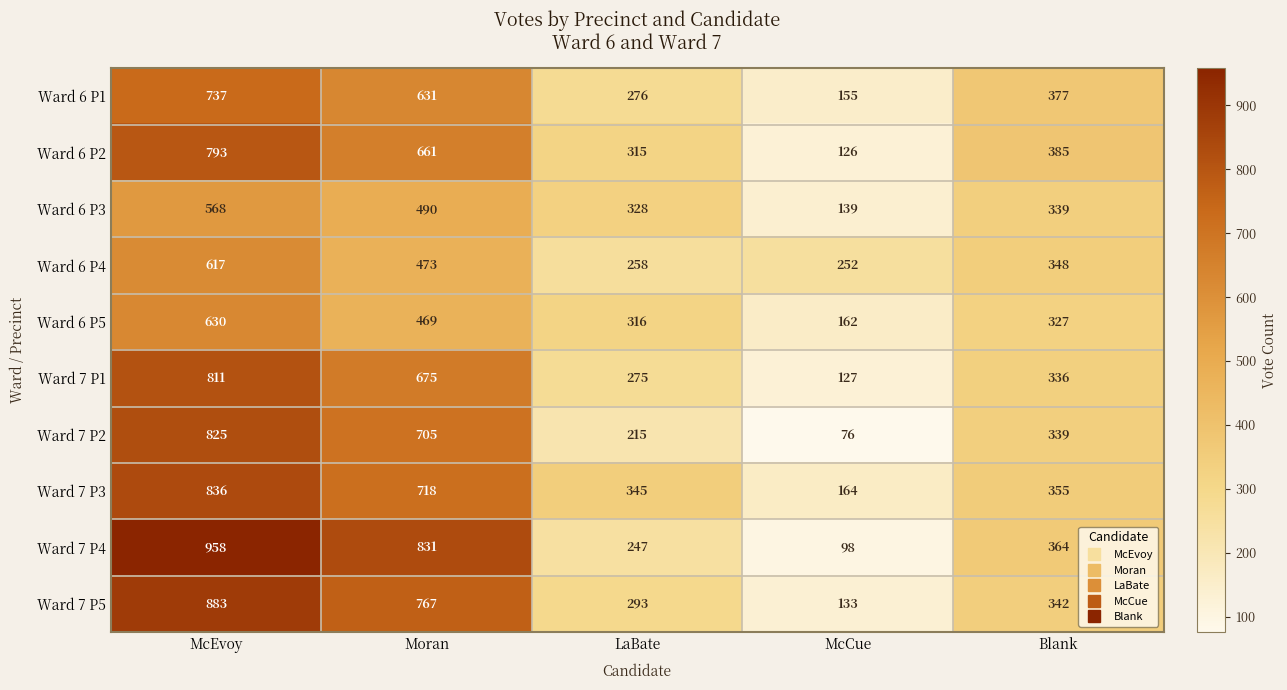

What is the difference between the second highest and minimum values in the Ward 7 P2 series?

629